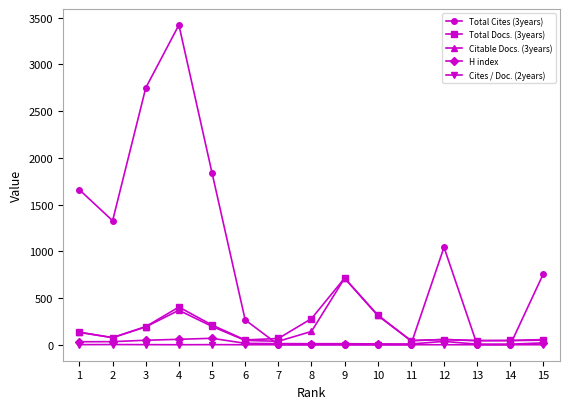

How many values in the Total Cites (3years) series are below 266?

7